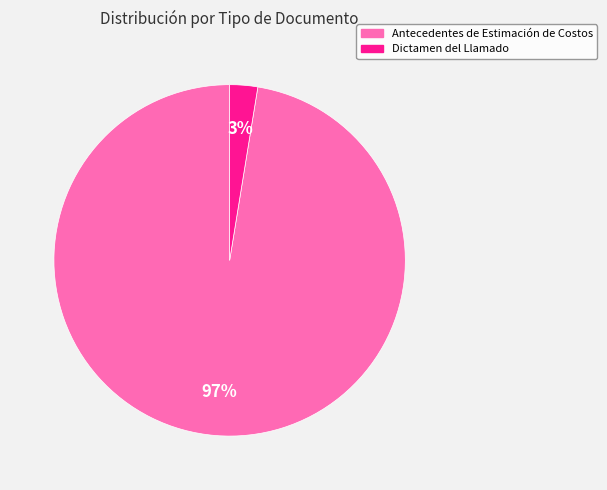

Which category has the biggest portion of the pie?

Antecedentes de Estimación de Costos